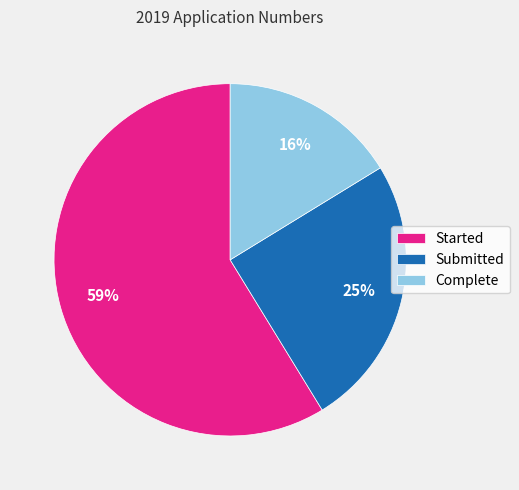

Rank the categories by value from lowest to highest.

Complete, Submitted, Started